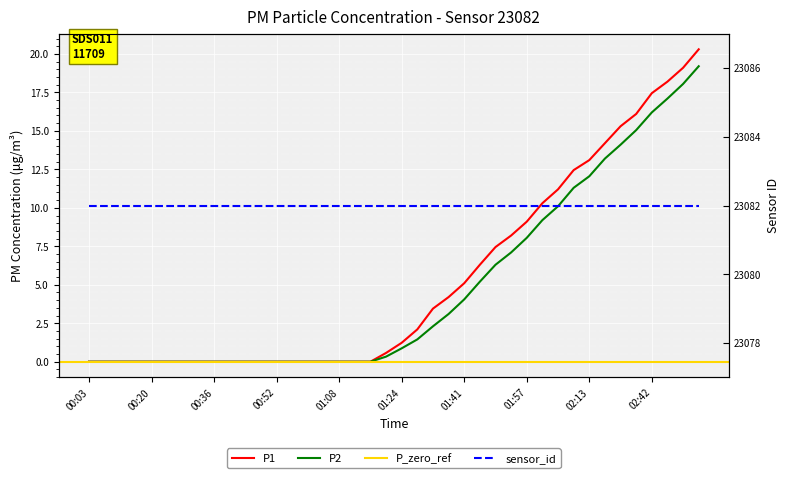

The value of P1 at 00:44 is 0.0. True or false?

True